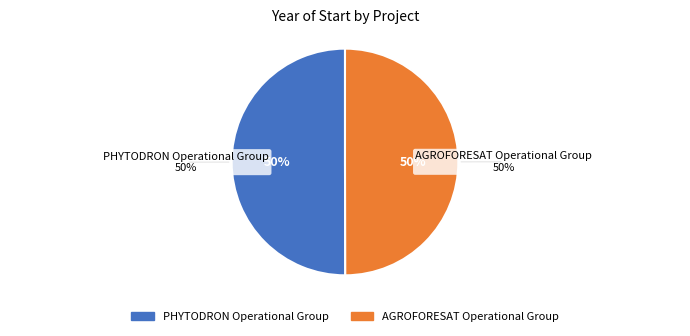

What percentage is the AGROFORESAT Operational Group slice, to the nearest percent?

50%